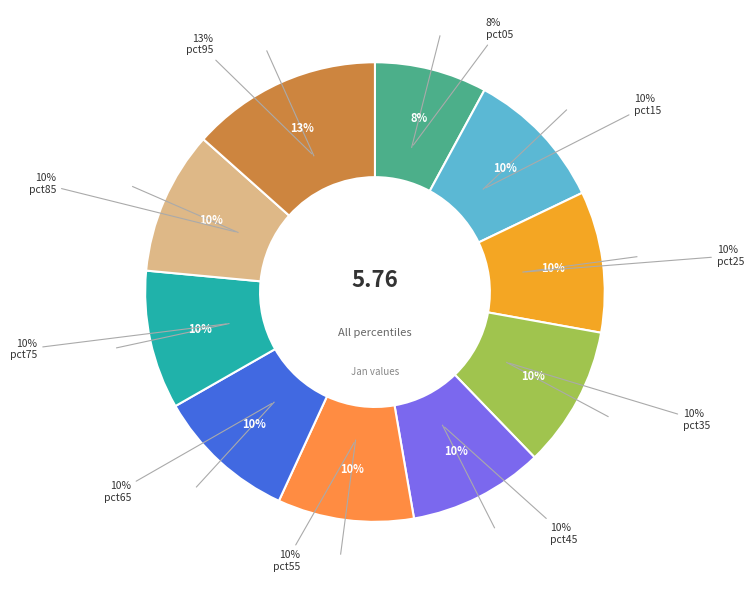

Is it true that pct15 is 23% of the pie?

False